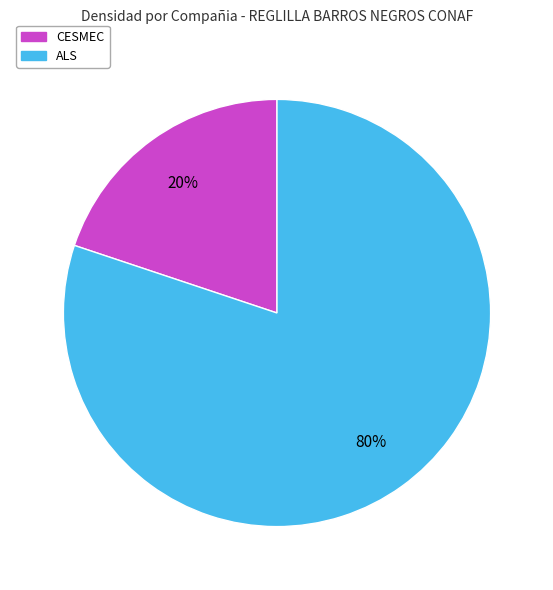

Which category has the smallest portion of the pie?

CESMEC